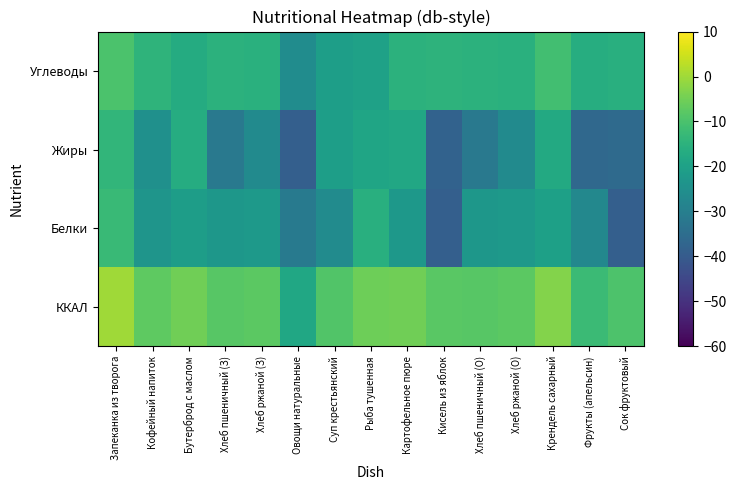

Which series has the largest range (max minus min)?

Белки